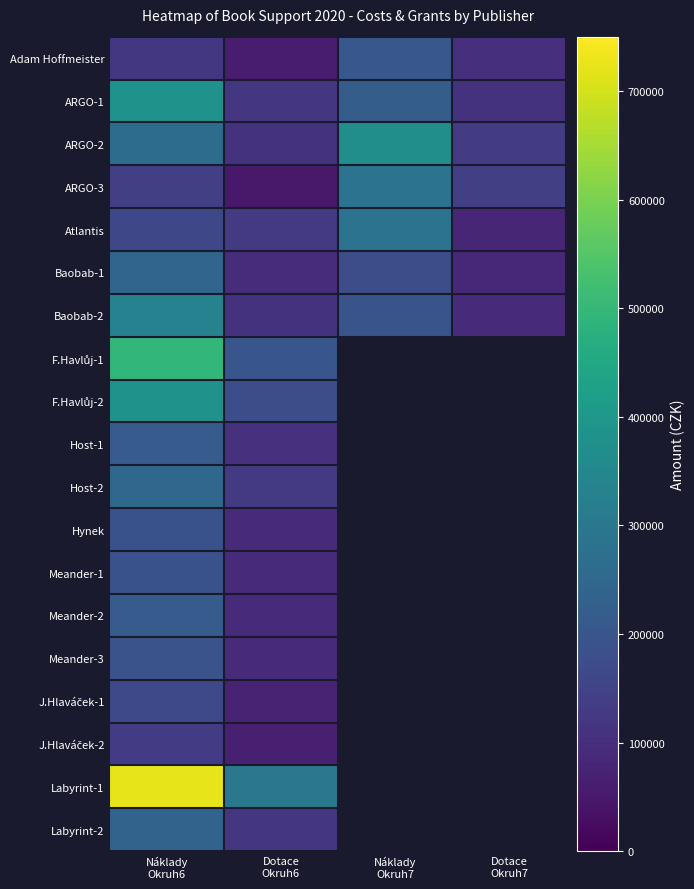

At which label is Adam Hoffmeister closest to 131775?

Náklady Okruh6